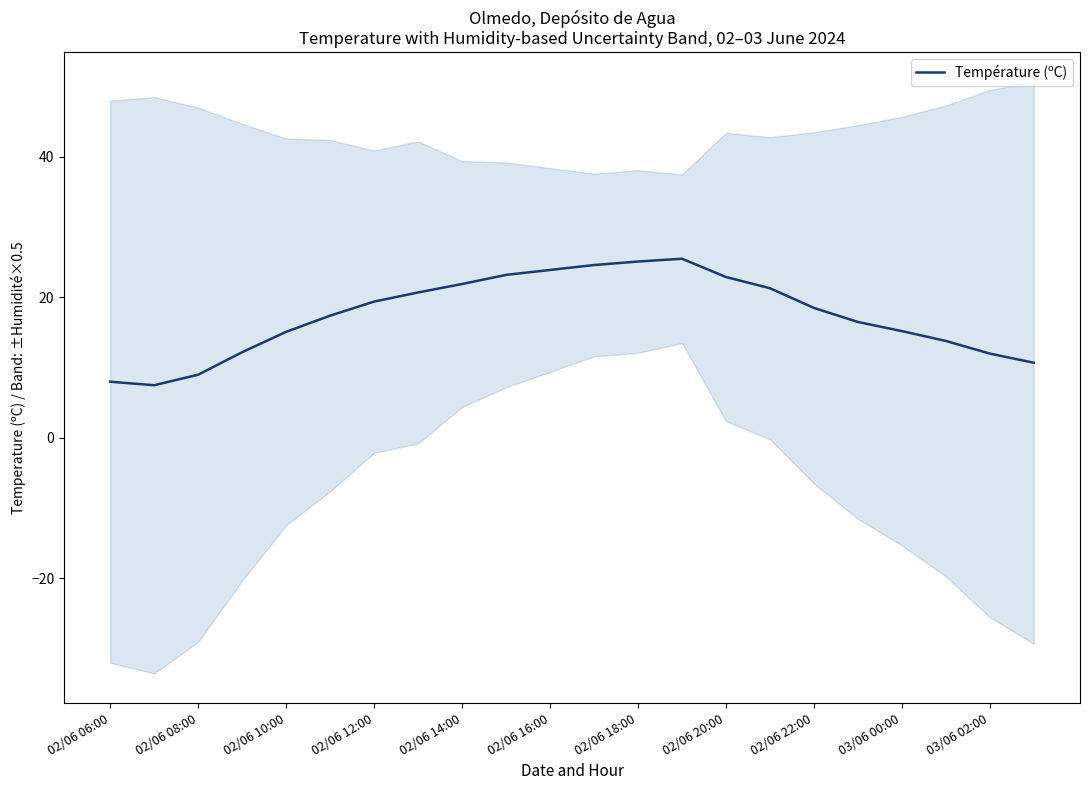

What is the maximum value for Température (ºC)?

25.5